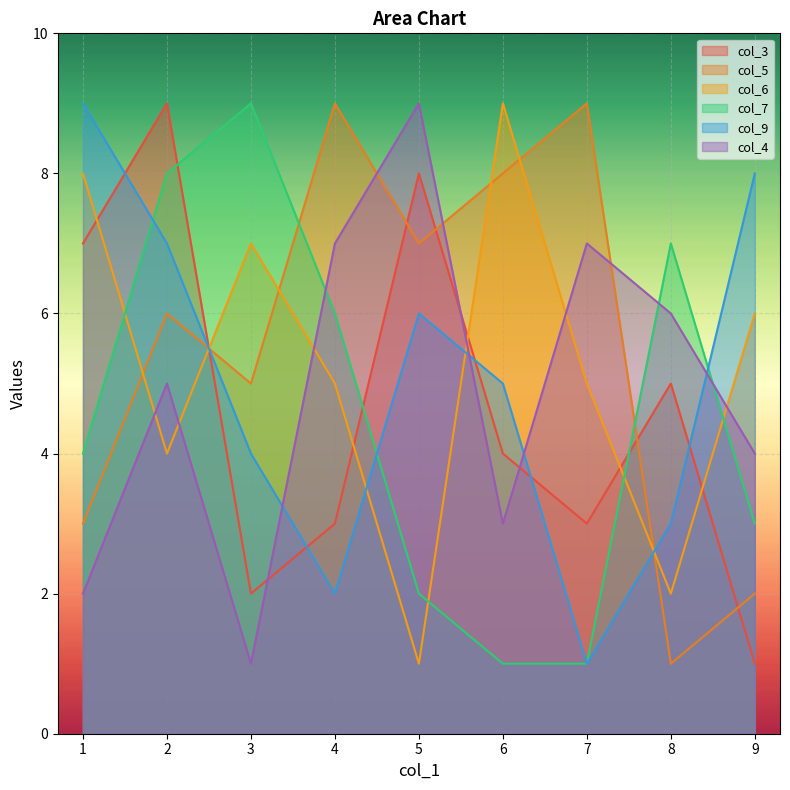

Is the value of col_9 at 7 greater than the value of col_3 at 5?

No